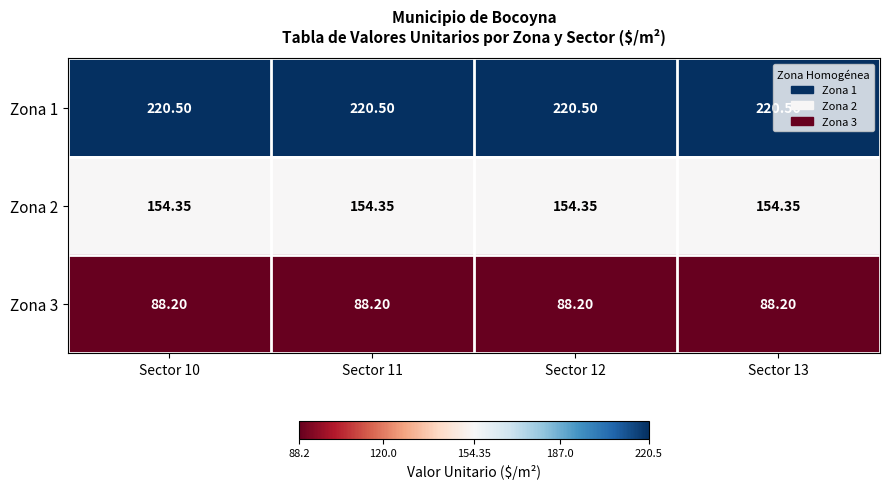

Which series has the largest total across all categories?

Zona 1